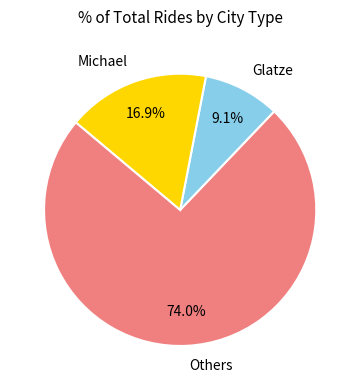

Is there any slice that represents more than half of the pie?

Yes